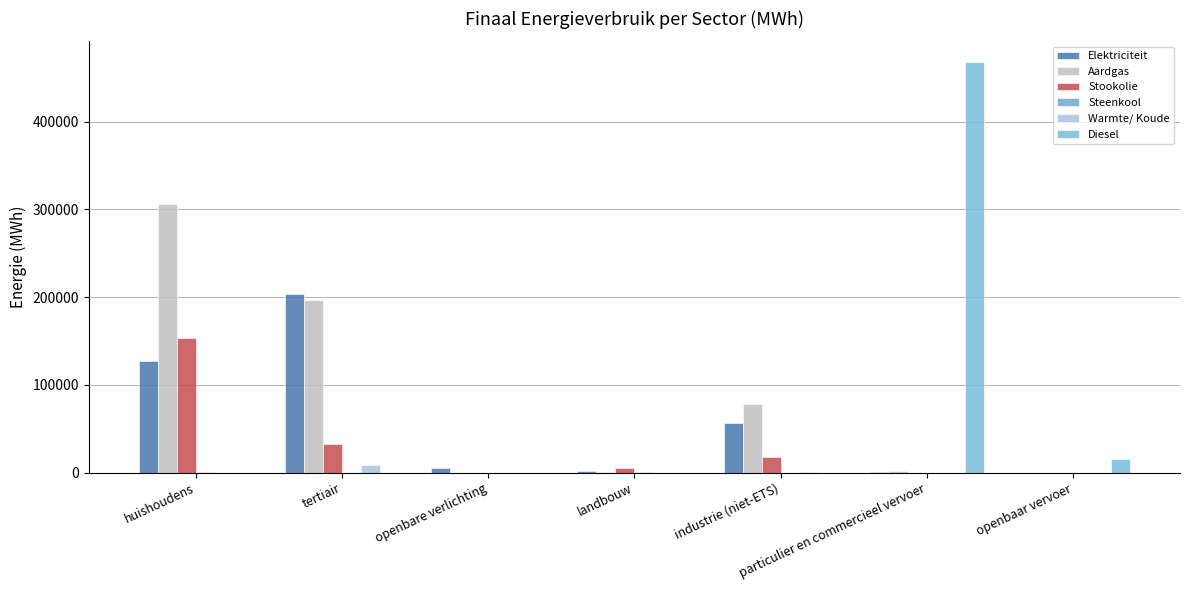

What is the greatest value displayed?

467981.5